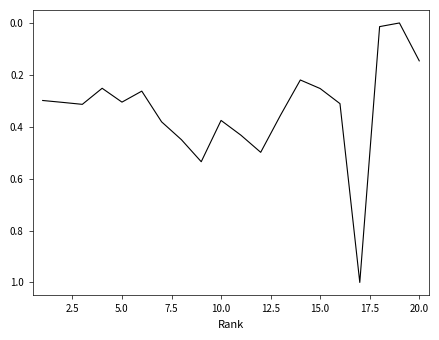

What is the difference between the maximum and minimum values?

1.0